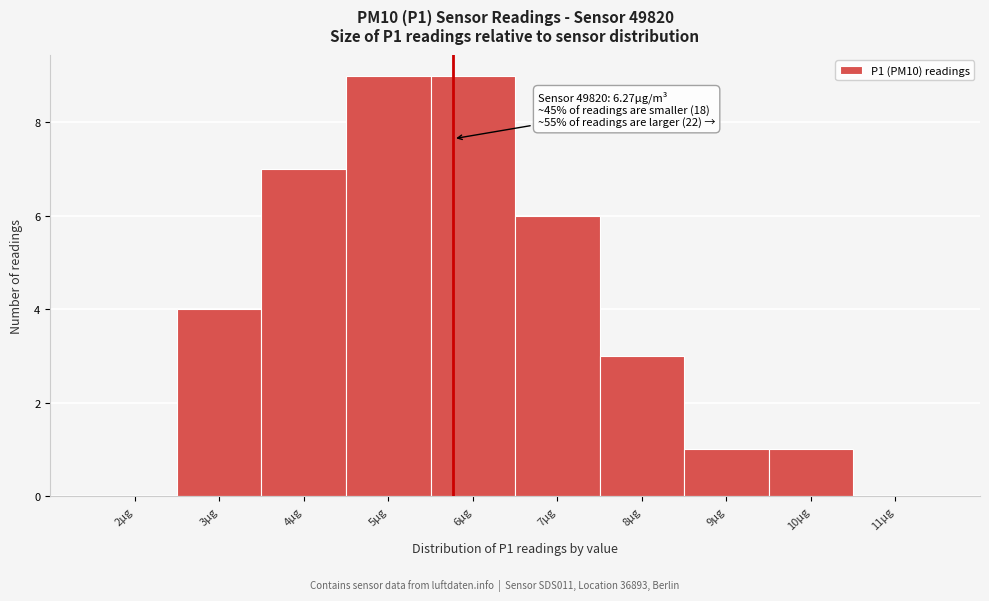

Reading left to right, what are all the values shown in this chart?

2µg=0	3µg=4	4µg=7	5µg=9	6µg=9	7µg=6	8µg=3	9µg=1	10µg=1	11µg=0